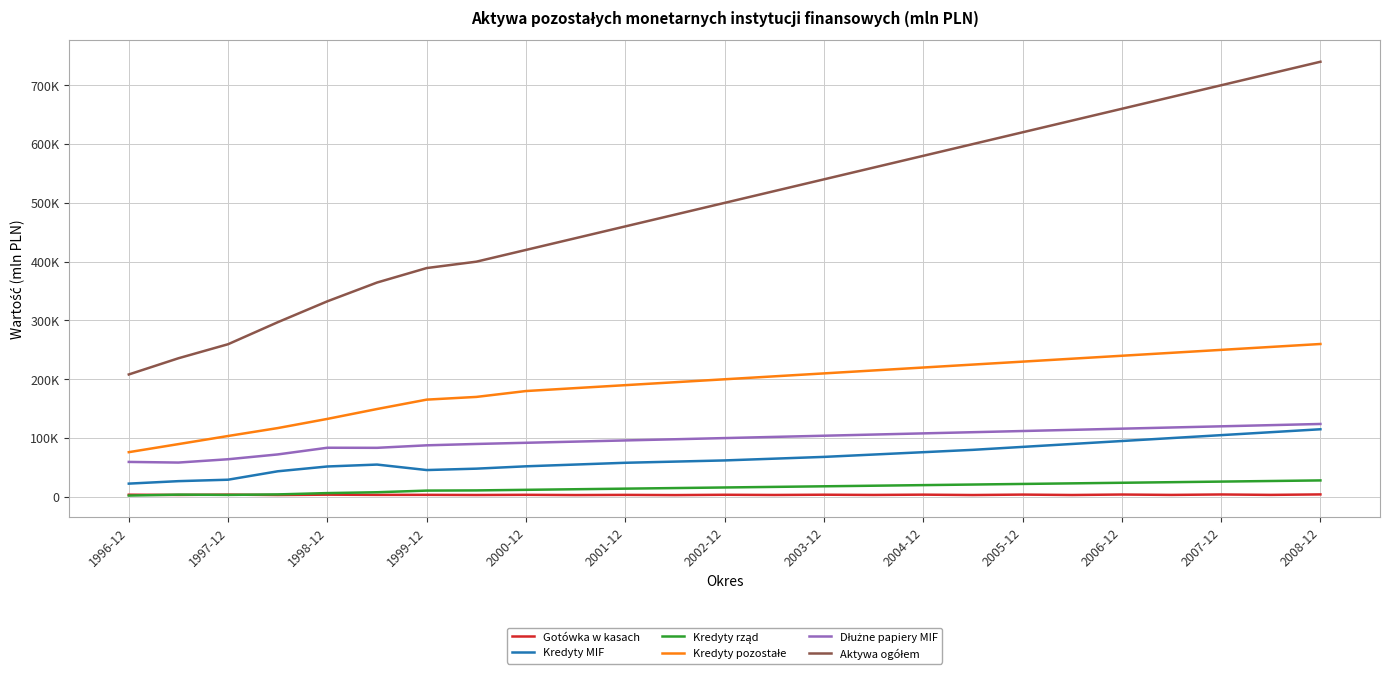

Does the chart have visible grid lines?

Yes